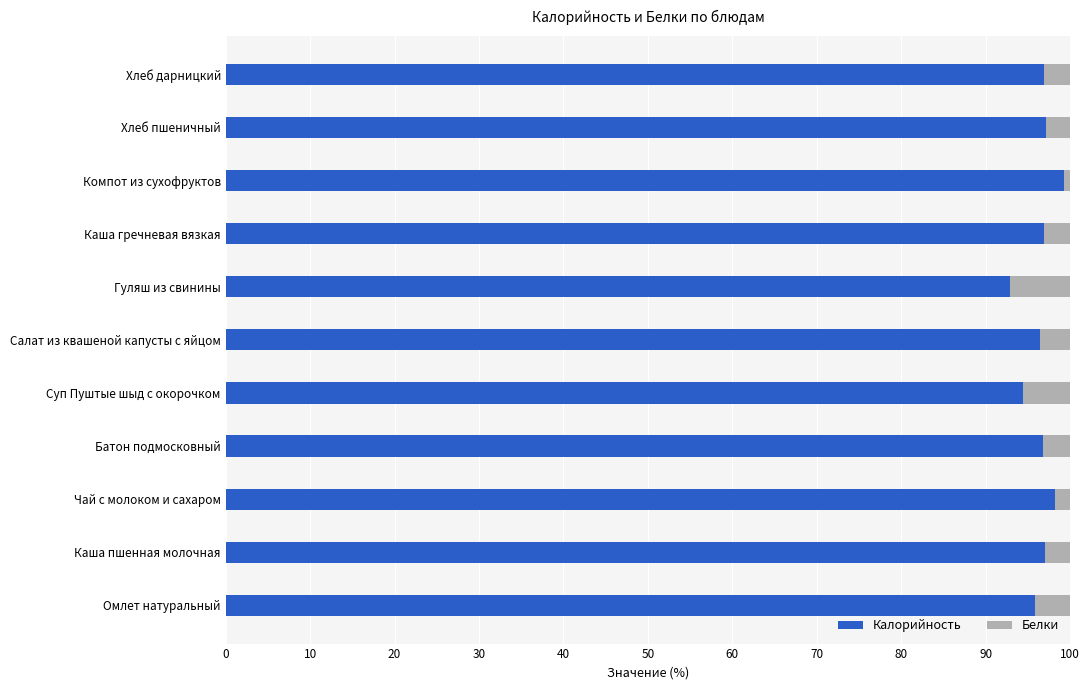

What is the difference between the maximum and second lowest values in the Калорийность series?

4.9